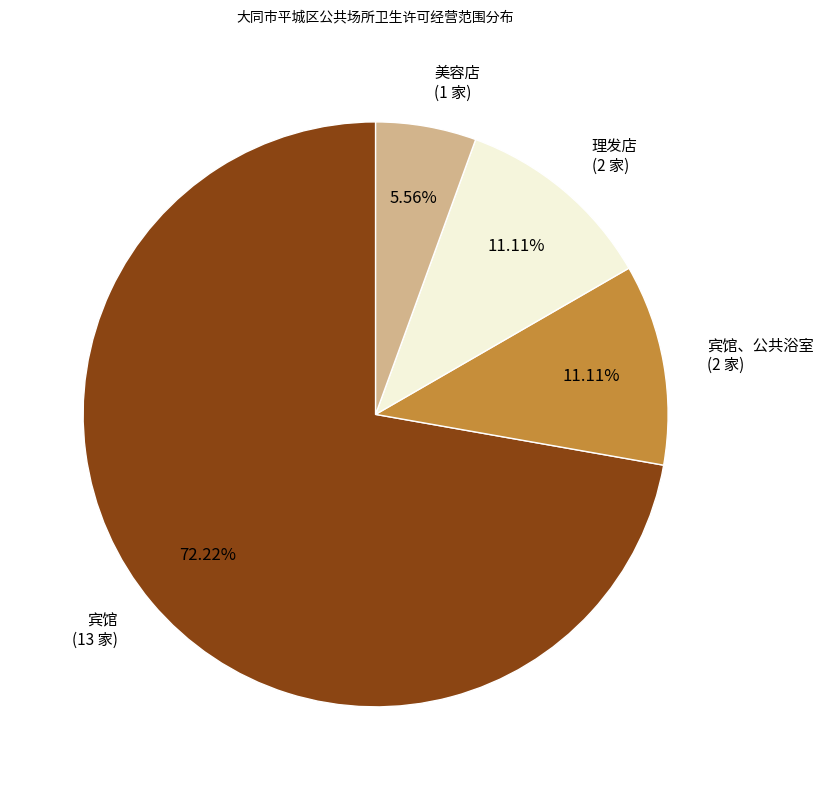

Is there any slice that represents more than half of the pie?

Yes